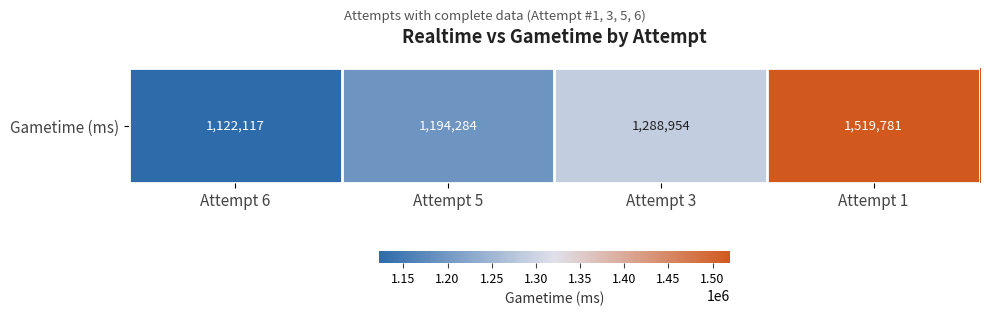

How many values are between 1194284 and 1519781?

3